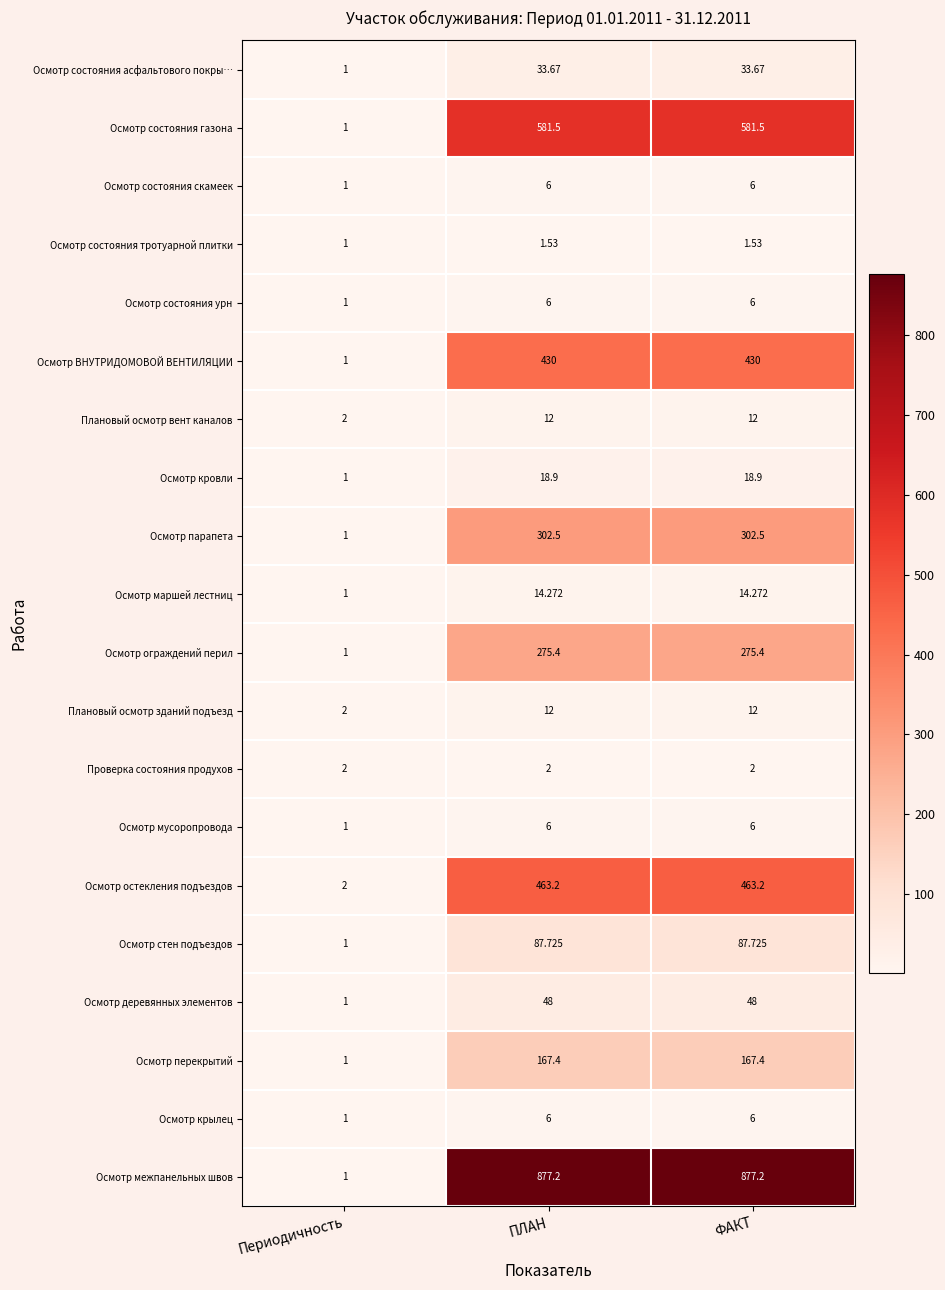

Where does the Осмотр перекрытий series first go above 167?

ПЛАН